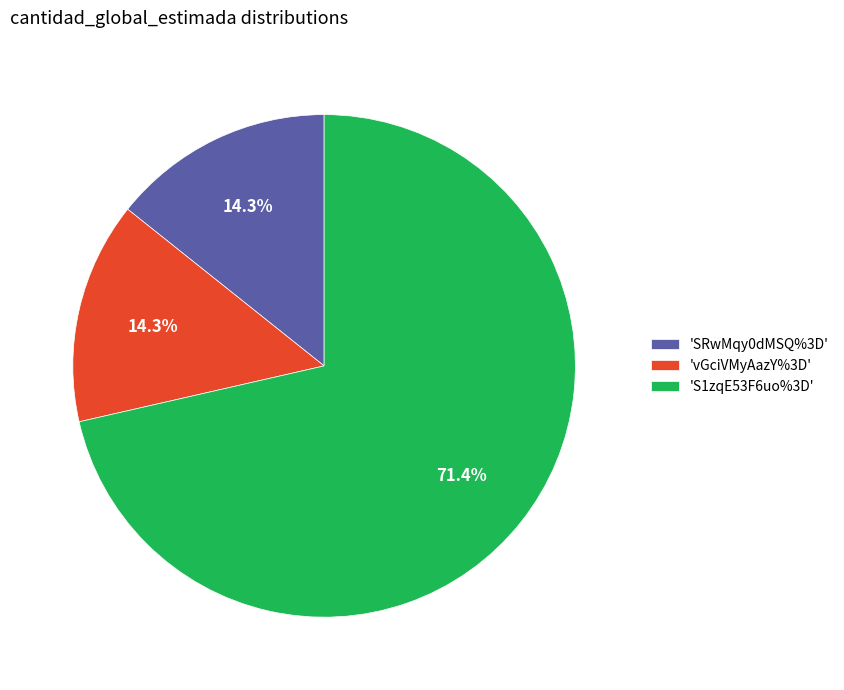

To the nearest percent, what is the difference between the largest and smallest slice percentages?

57%